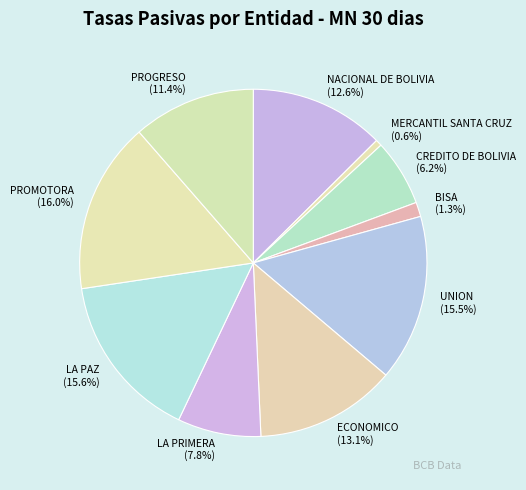

To the nearest percent, what is the combined percentage of PROGRESO and CREDITO DE BOLIVIA?

18%